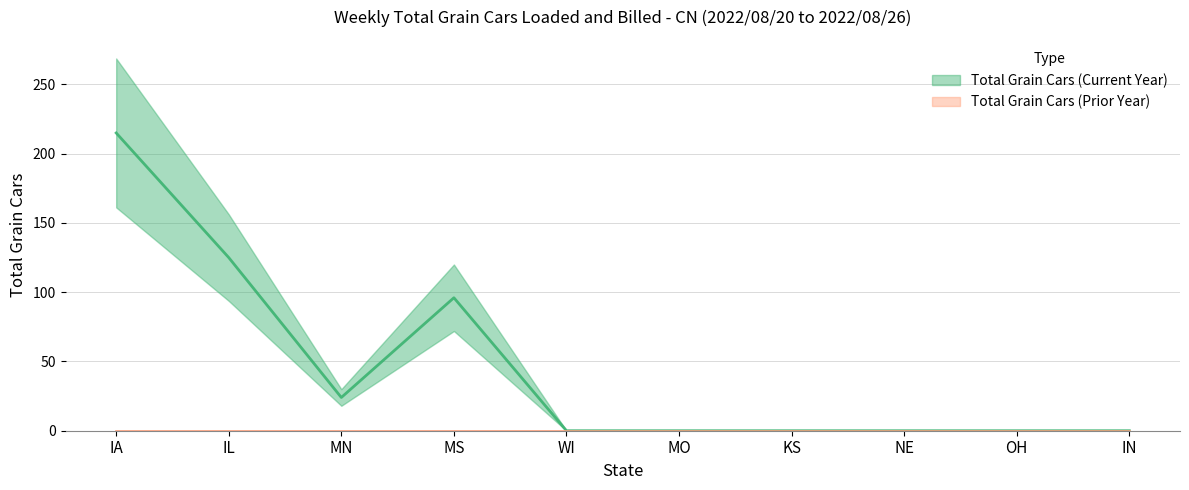

How many interior local peaks (higher than both neighbors) does the data have?

1